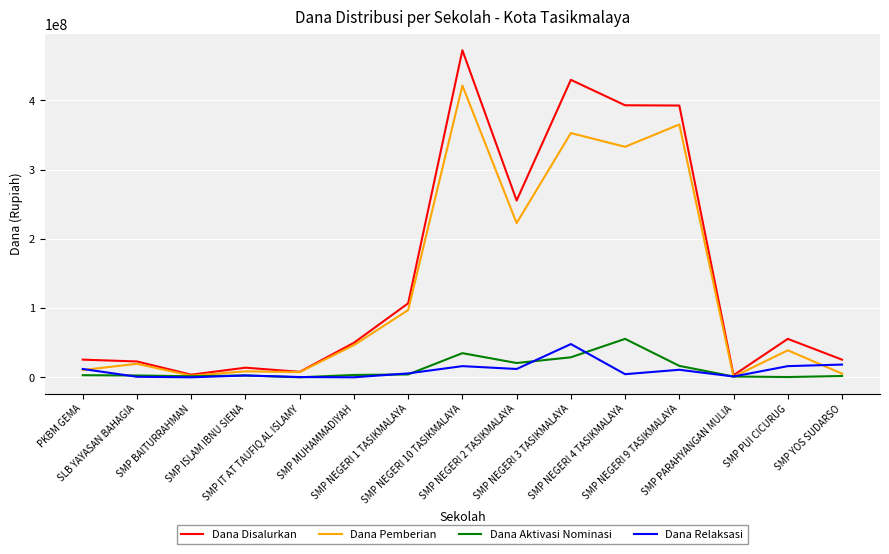

How many lines are shown in the chart?

4